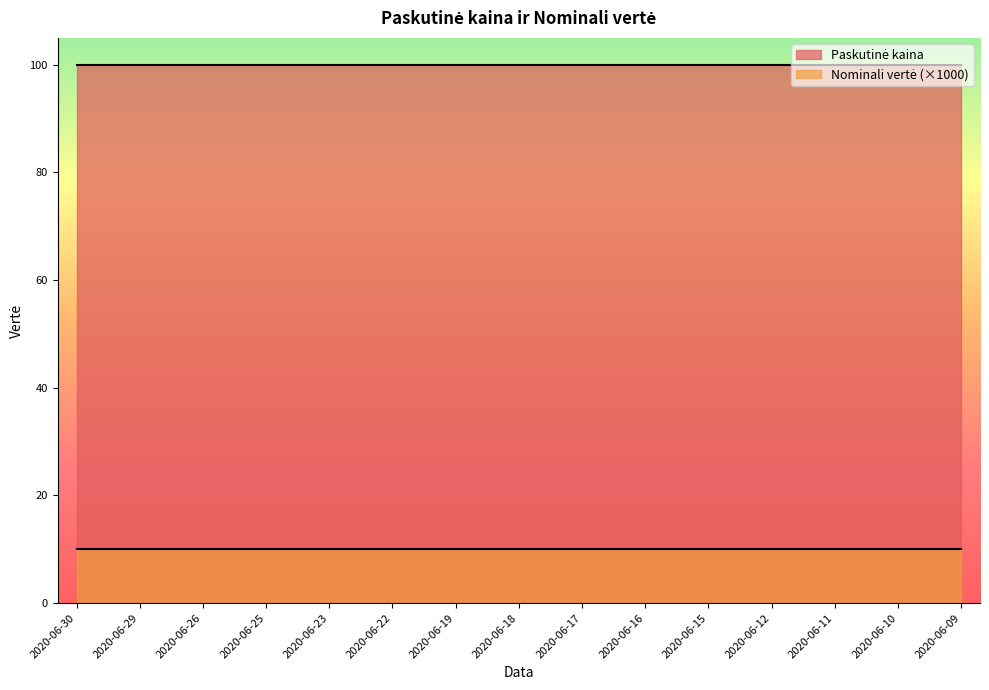

What are all the series names shown in the legend?

Paskutinė kaina, Nominali vertė